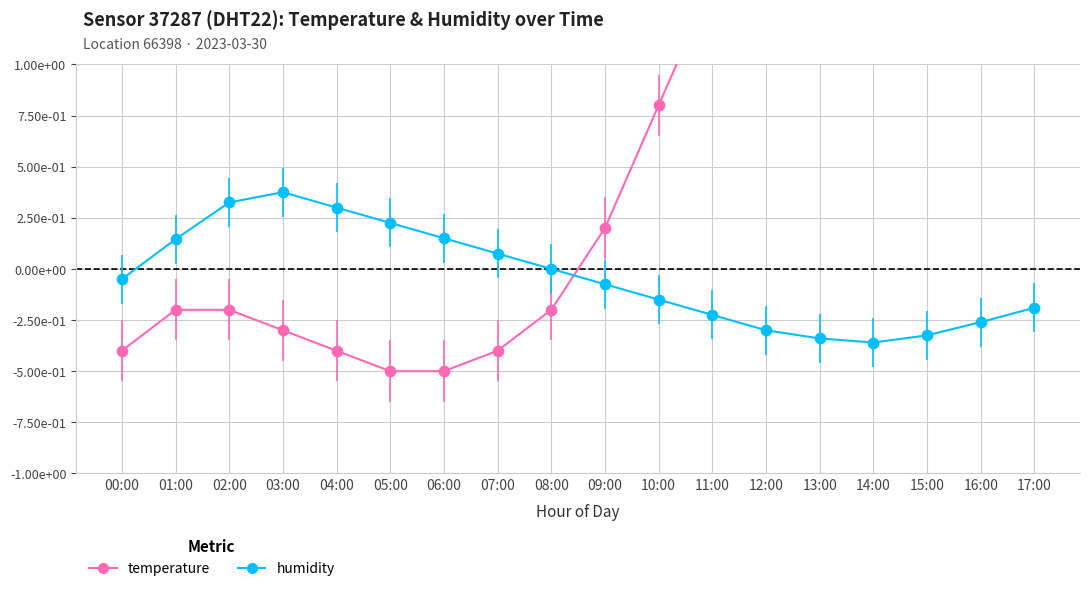

At which category is the sum across all series the highest?

14:00